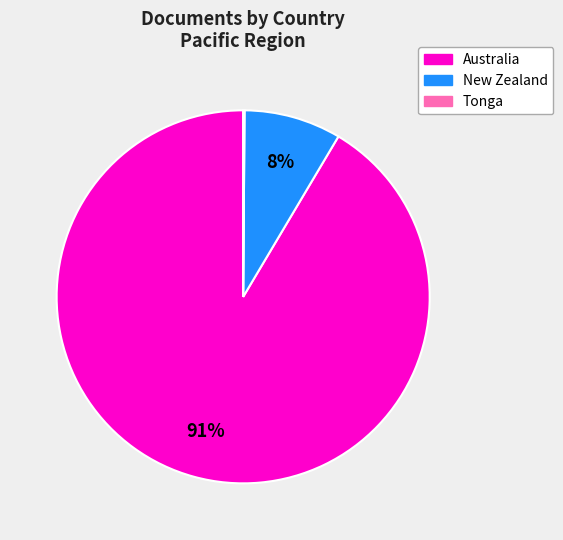

Which has a higher value, New Zealand or Australia?

Australia